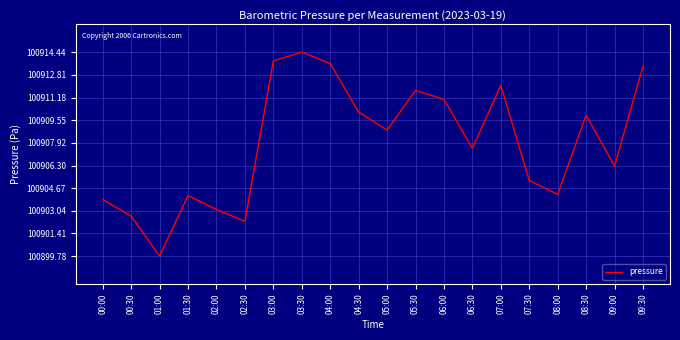

Does the chart have visible grid lines?

Yes